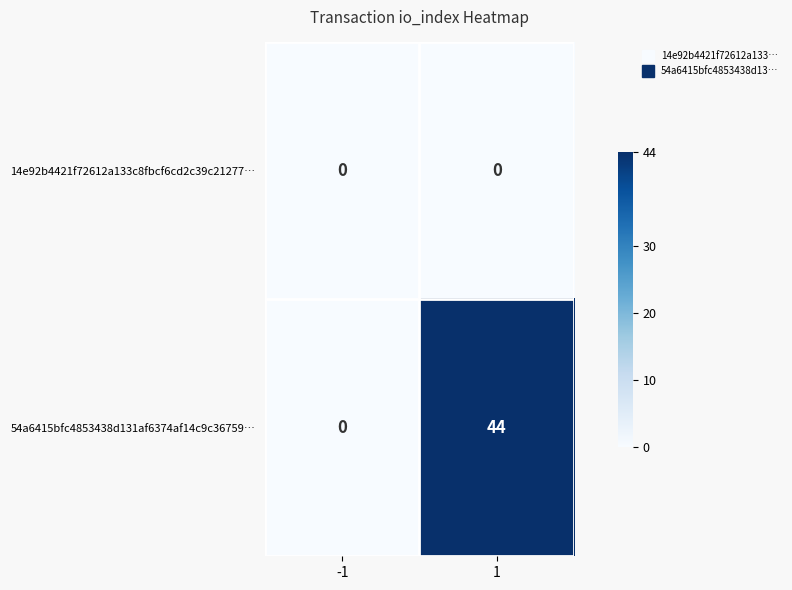

What is the maximum value for 54a6415bfc4853438d131af6374af14c9c36759…?

44